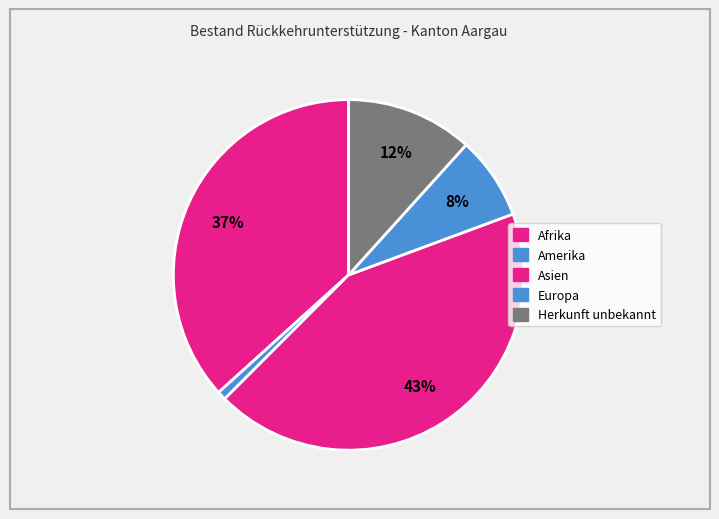

To the nearest percent, what portion does Asien represent?

43%